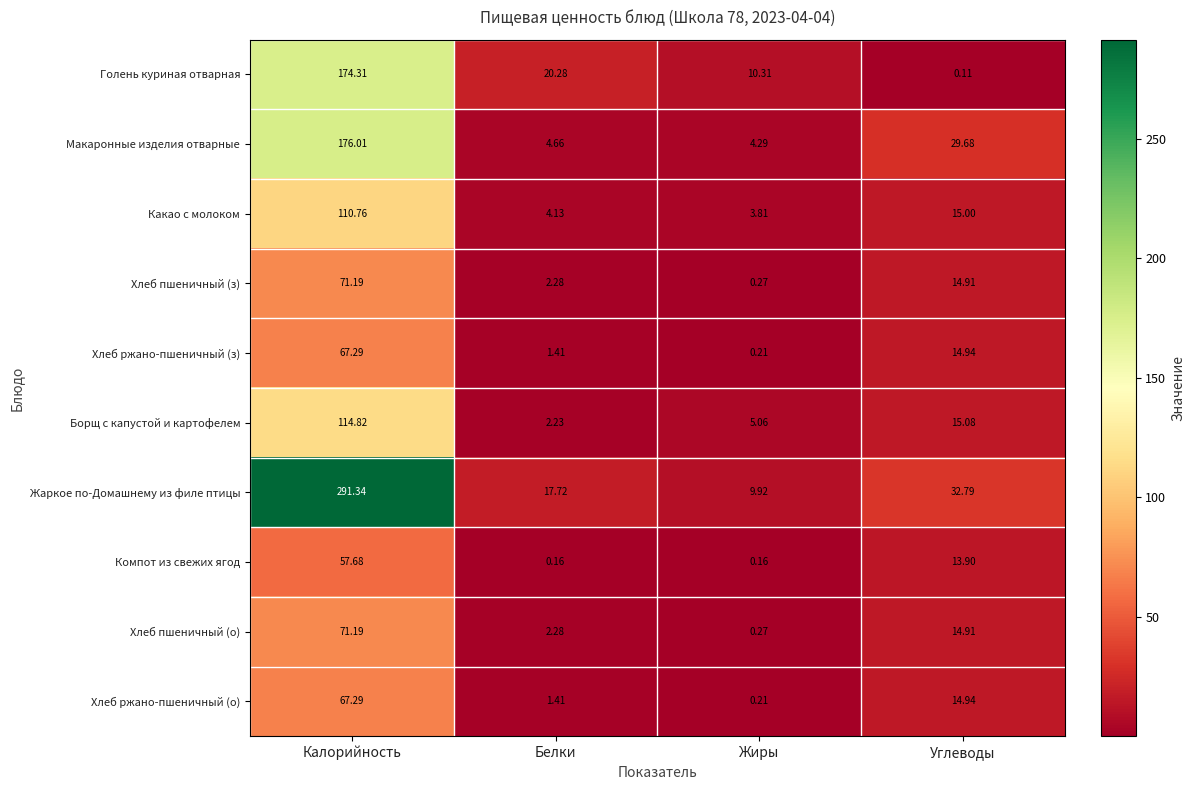

Where is Компот из свежих ягод nearest to the value 28?

Углеводы